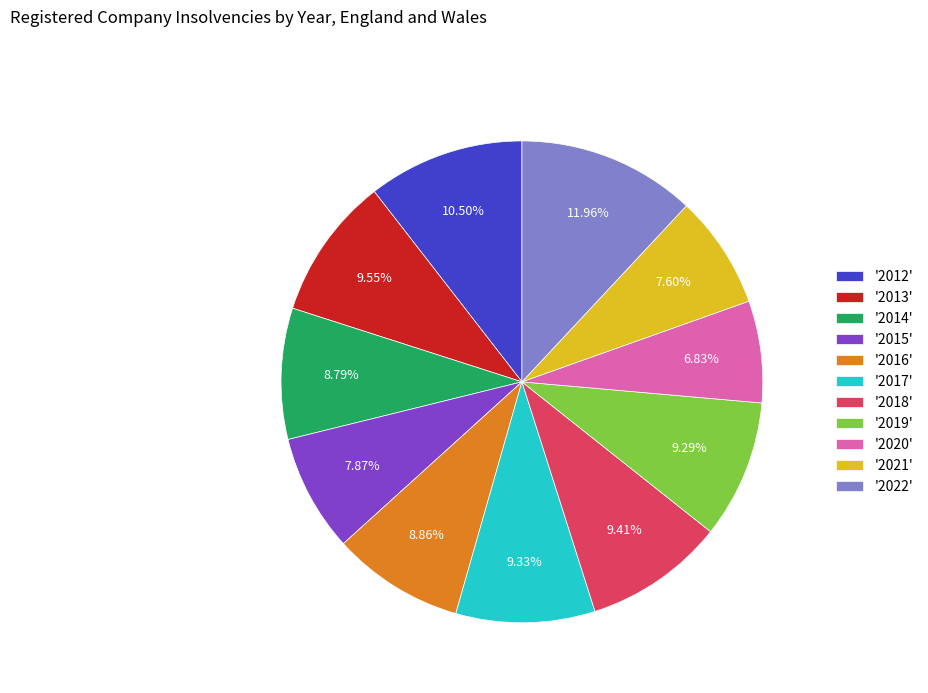

Combined, do '2019' and '2016' account for over 50%?

No